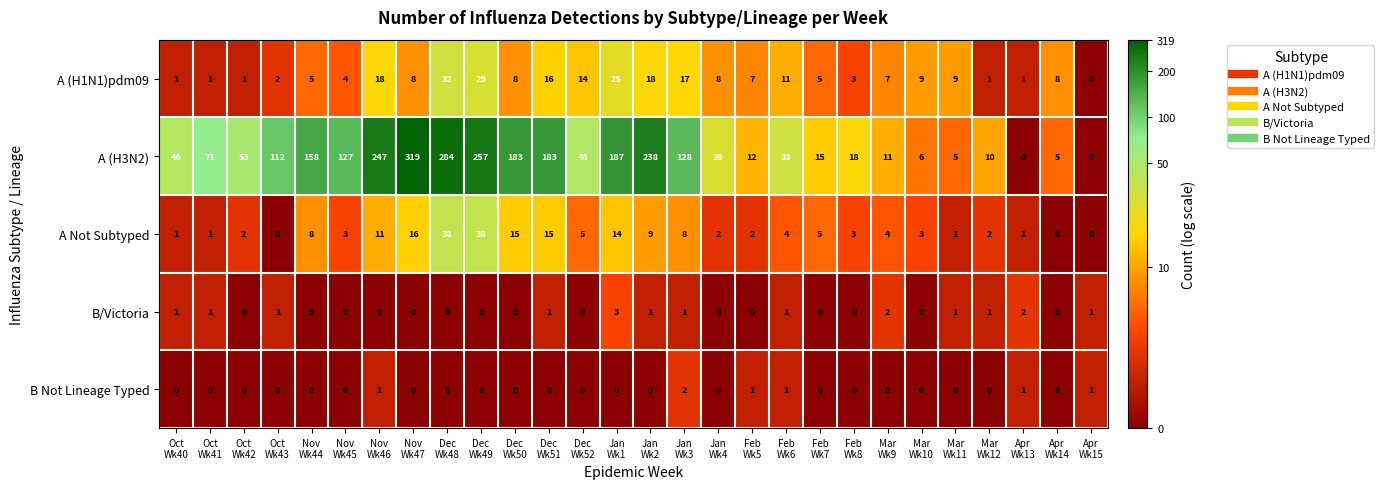

What is the highest value of the A (H1N1)pdm09 series?

32